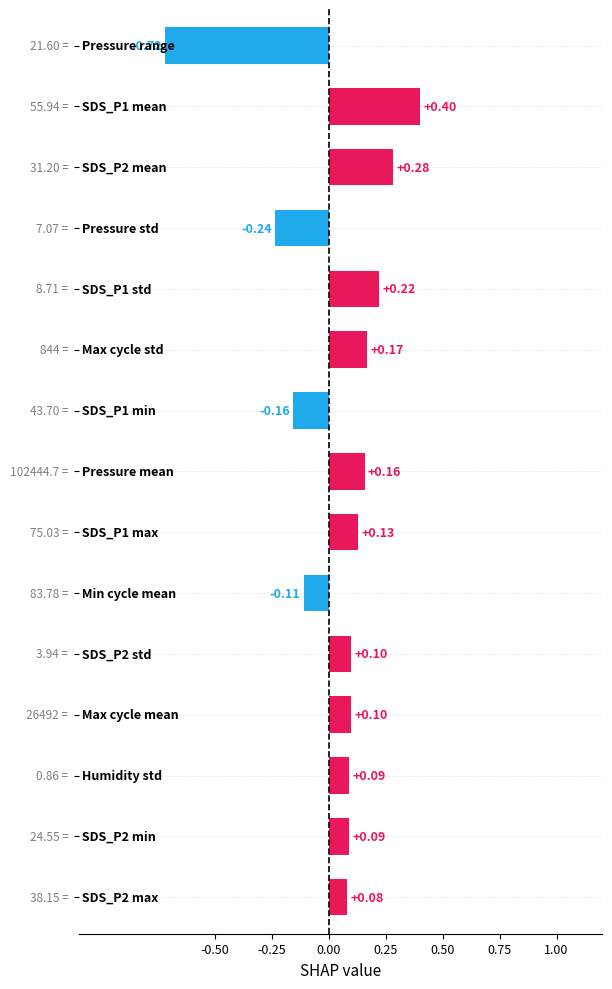

What is the sum of all values?

0.6